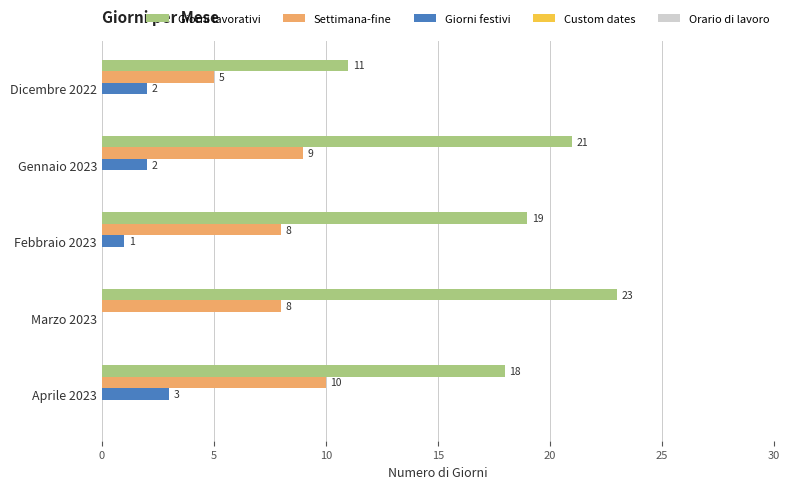

At which category is the sum across all series the highest?

Gennaio 2023